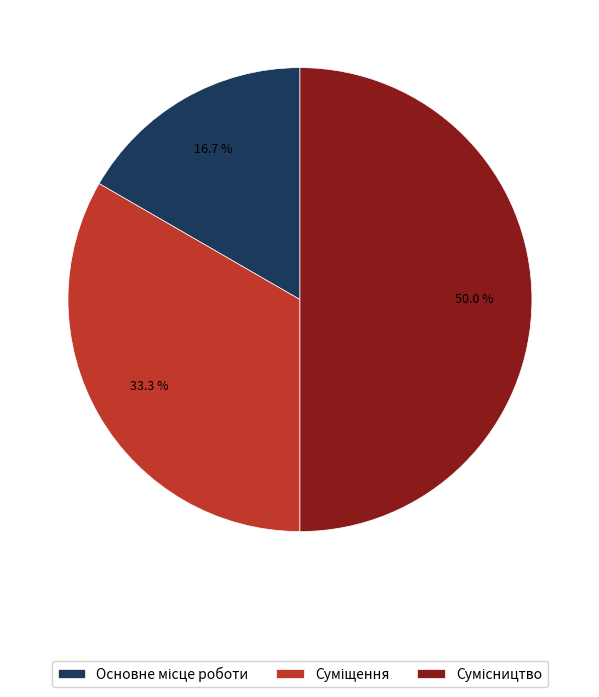

Count the number of slices in the pie.

3